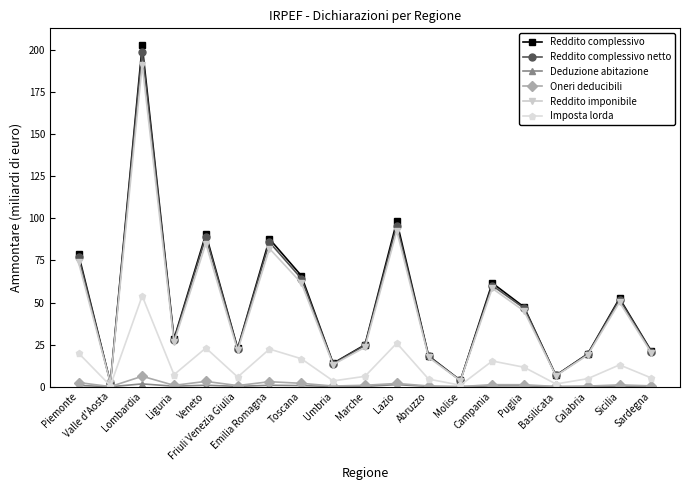

What is the label of the 9th point from the left?

Umbria